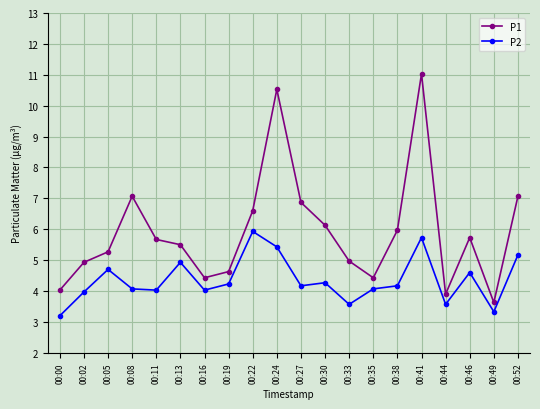

Which category has the lowest value across all series?

00:00